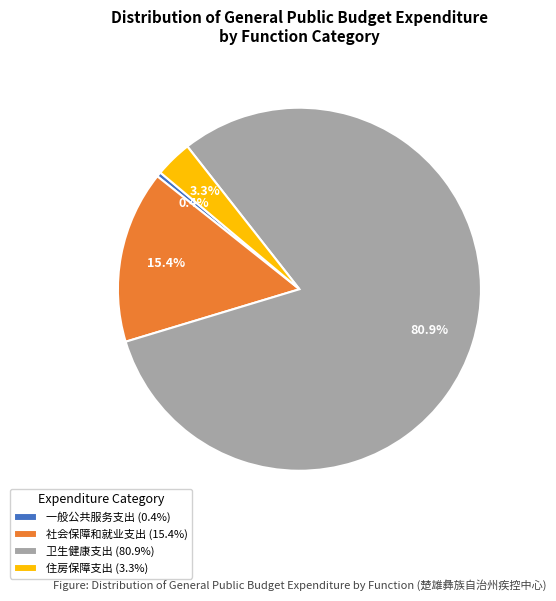

Does 一般公共服务支出 represent more than half of the total?

No